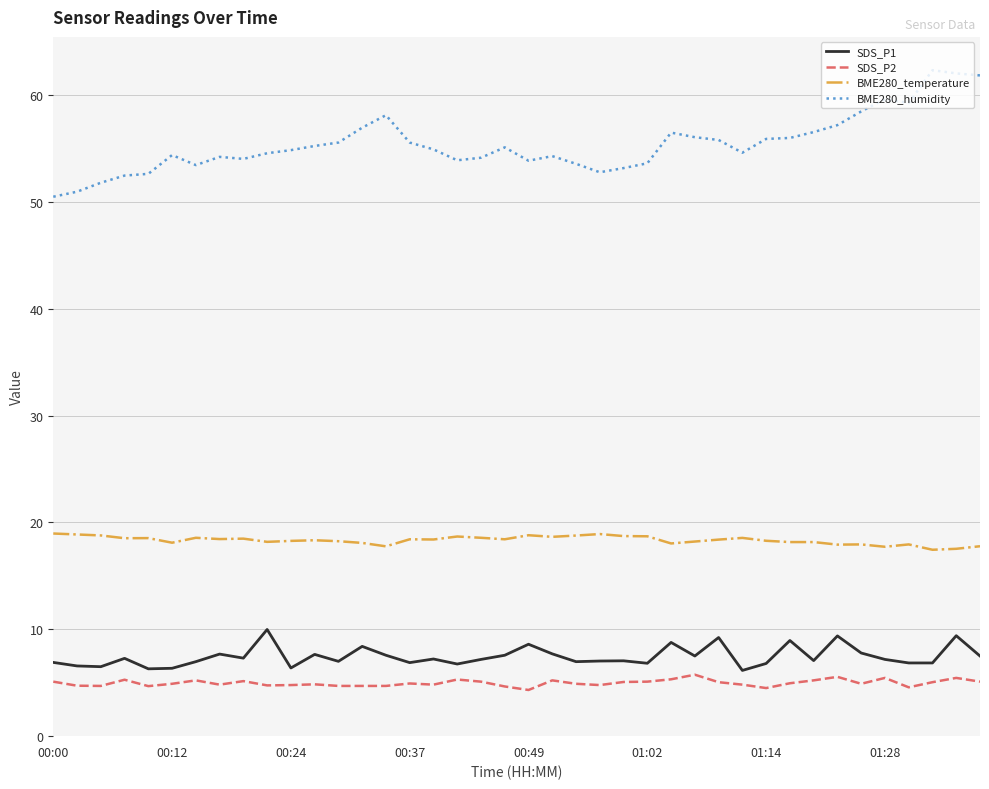

True or false: BME280_humidity and SDS_P2 intersect in this chart.

False